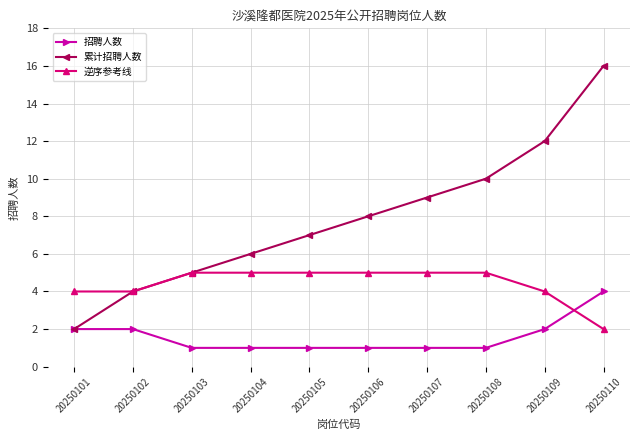

What is the total value across all series at 20250109?

18